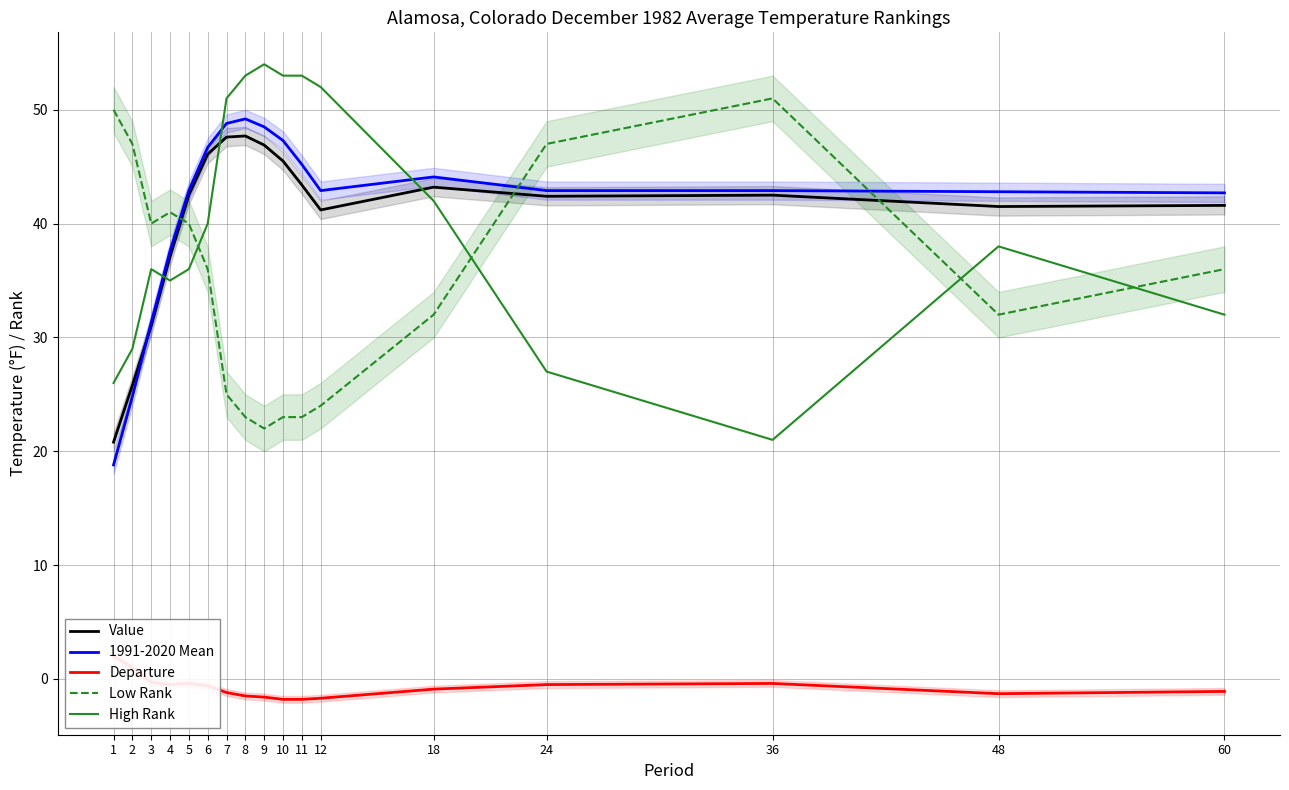

In 1991-2020 Mean, how many points are lower than both neighbors (excluding endpoints)?

1